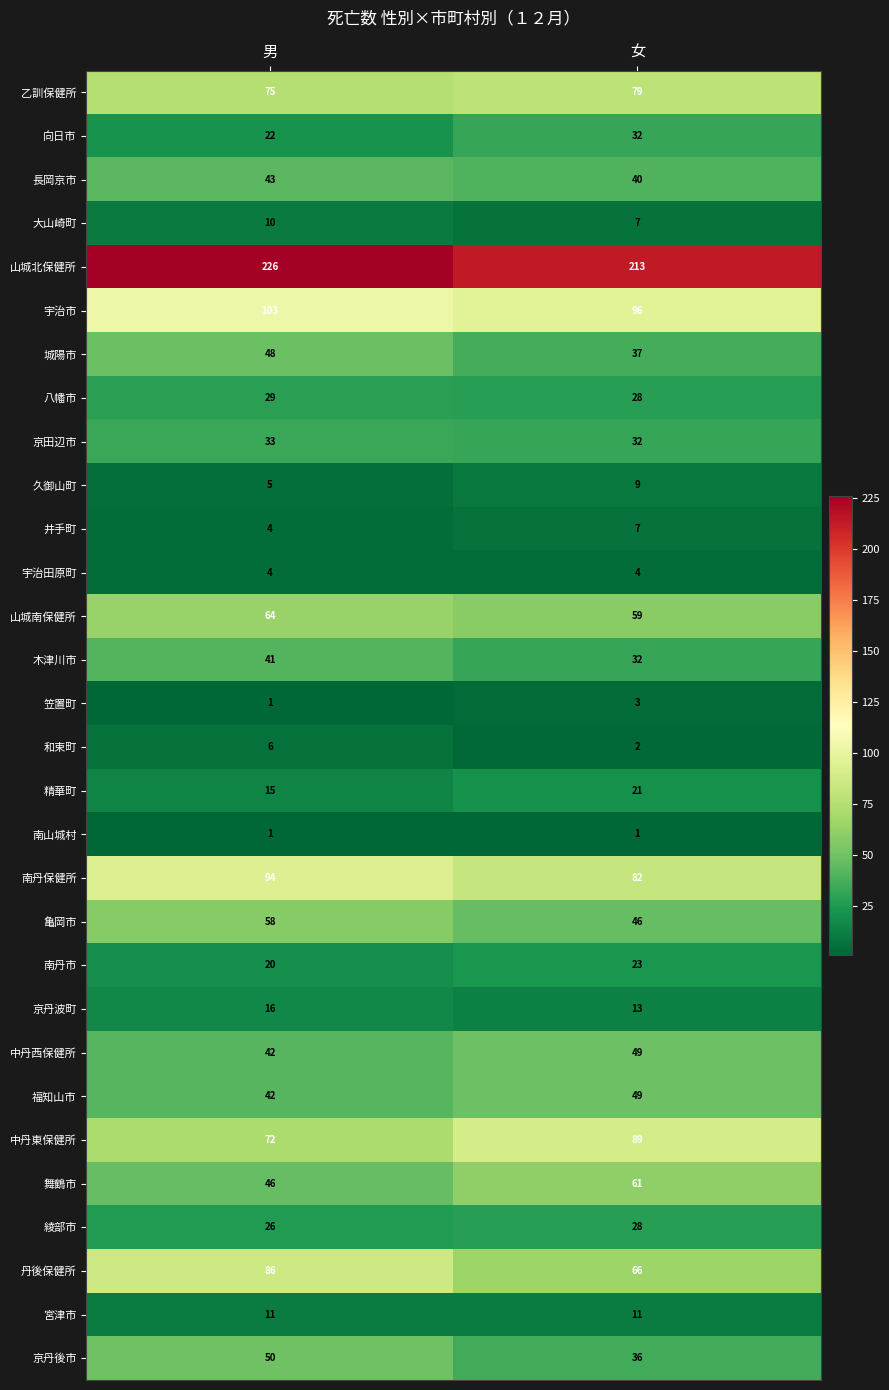

What is the greatest value displayed?

226